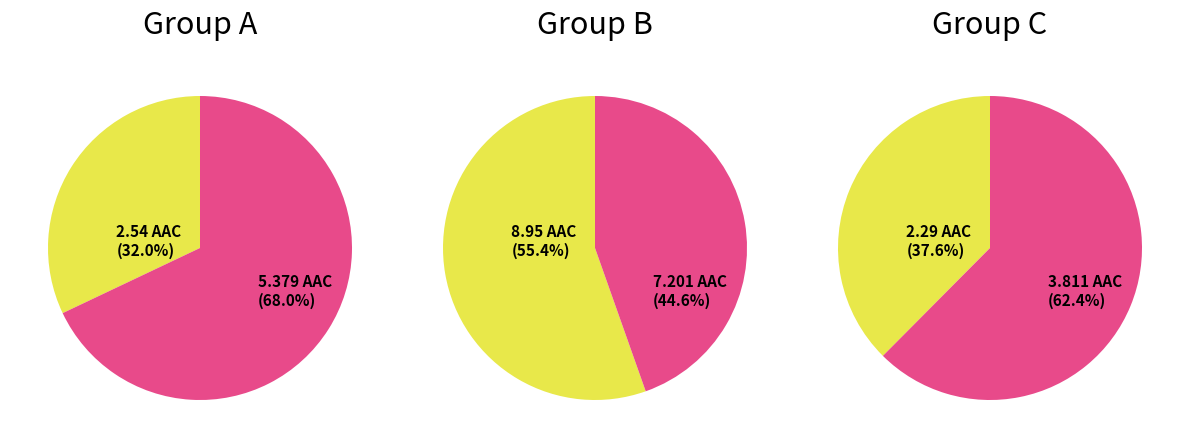

True or false: huH-1 accounts for 37% of the total.

False